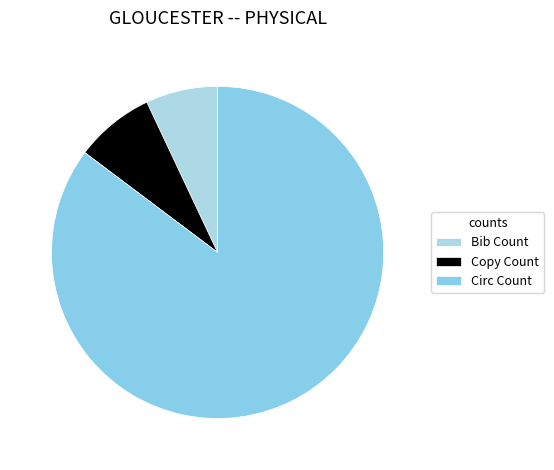

To the nearest percent, what is the difference between the Circ Count and Bib Count slice percentages?

78%